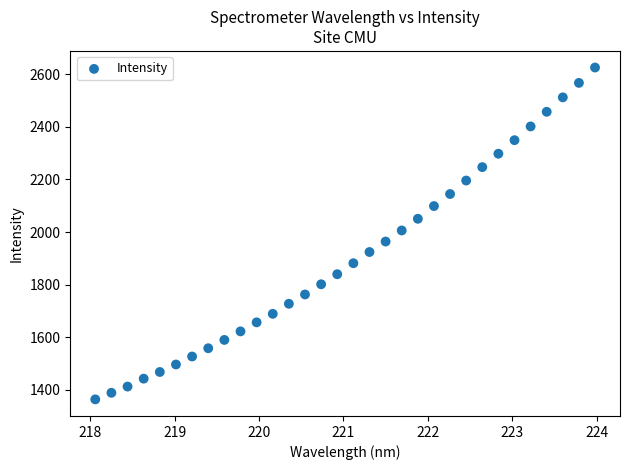

What is the range of Y values (max minus min)?

1262.7